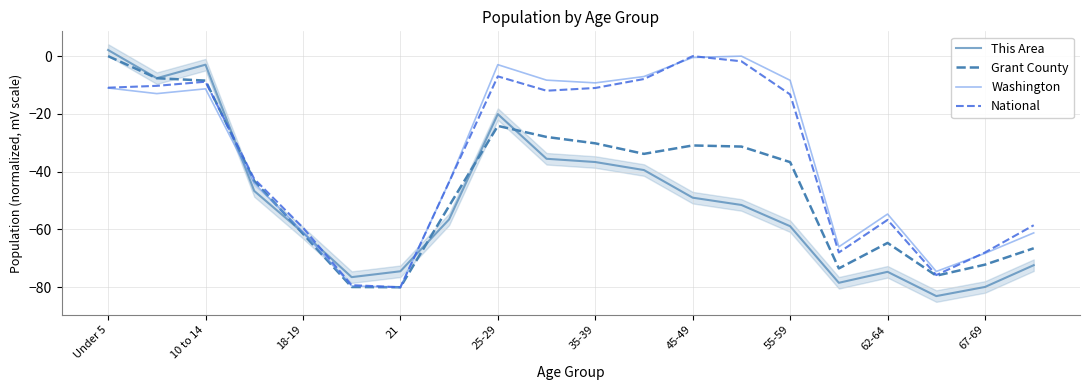

How many intersections are there between National and Grant County?

1